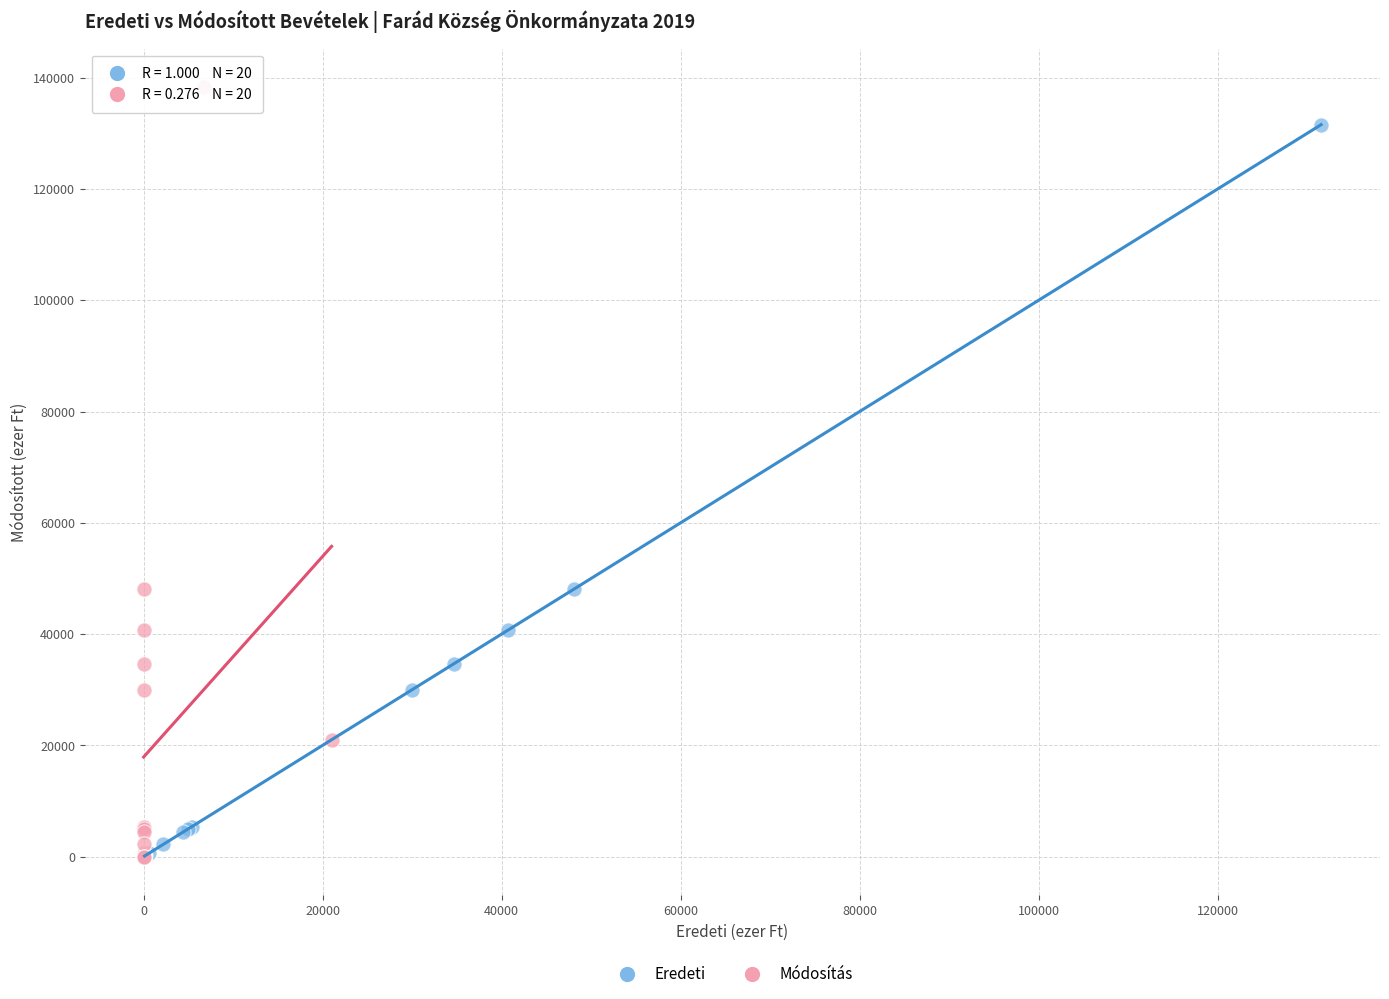

Which series has the largest Y range (max minus min)?

Módosítás